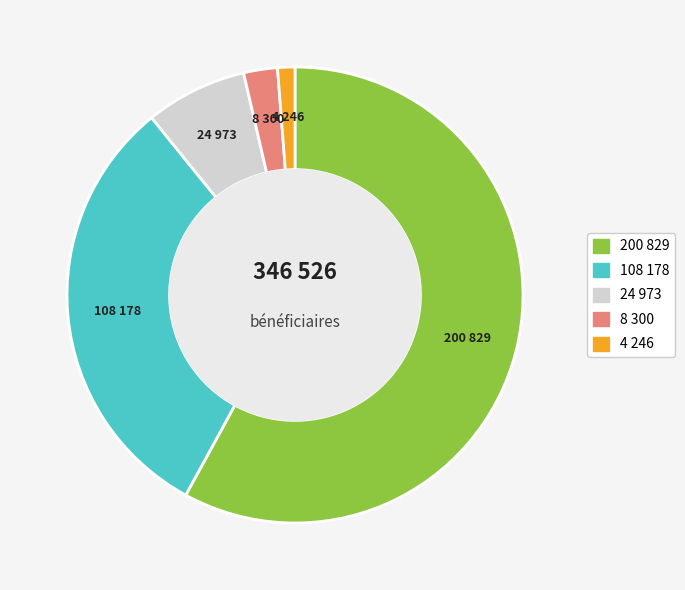

How many slices are in this pie chart?

5